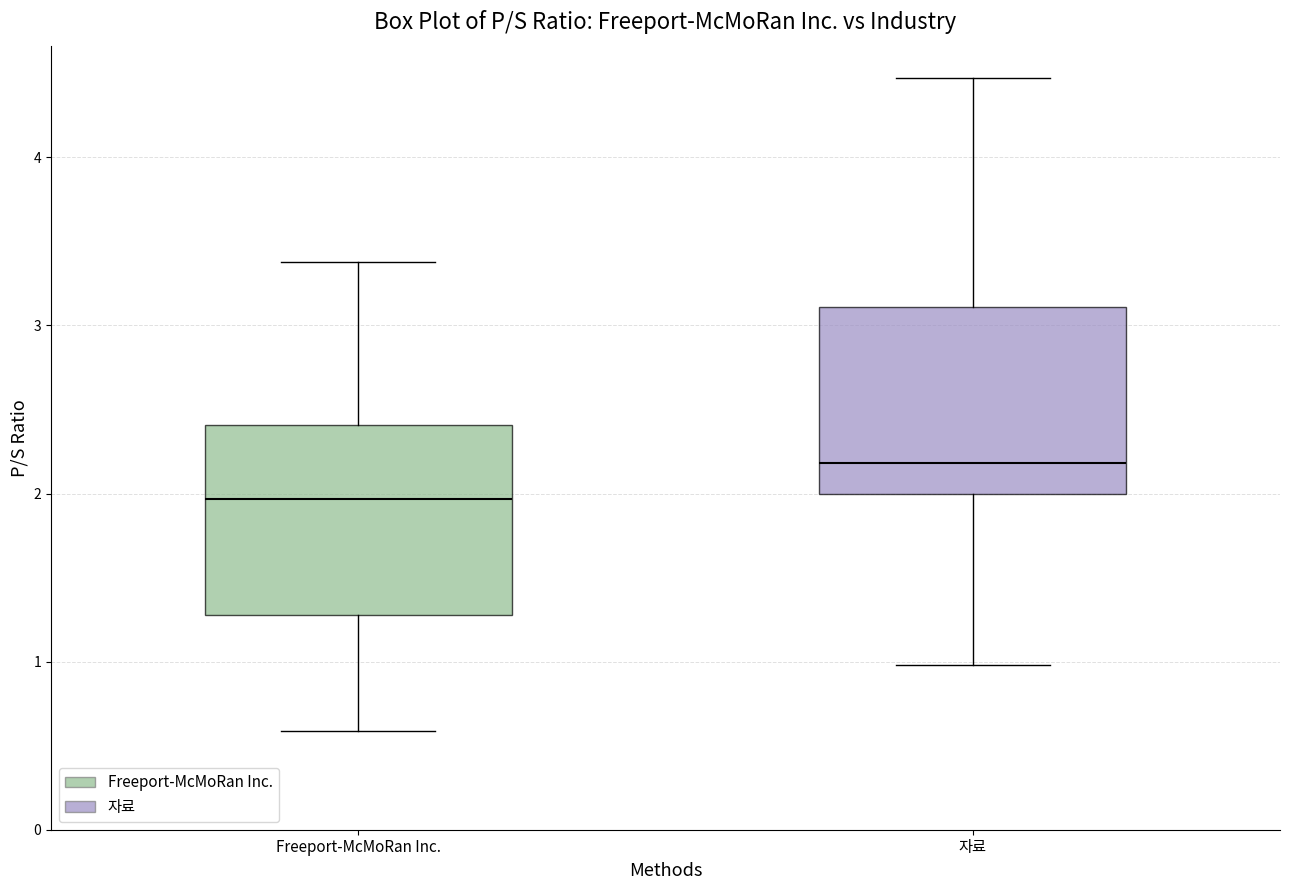

Which box has the lowest median line?

Freeport-McMoRan Inc.